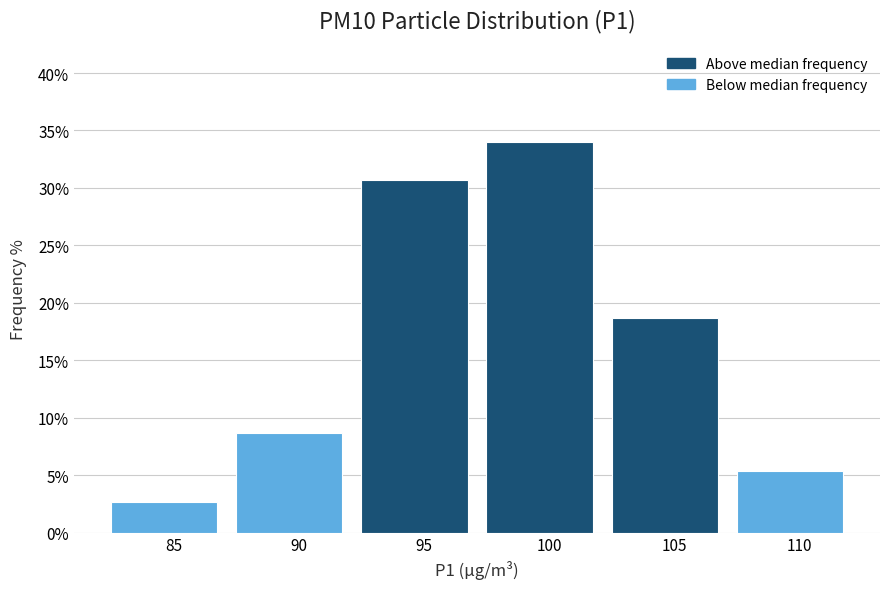

Reading right to left, extract all data points from this chart.

110=5.3	105=18.7	100=34.0	95=30.7	90=8.7	85=2.7